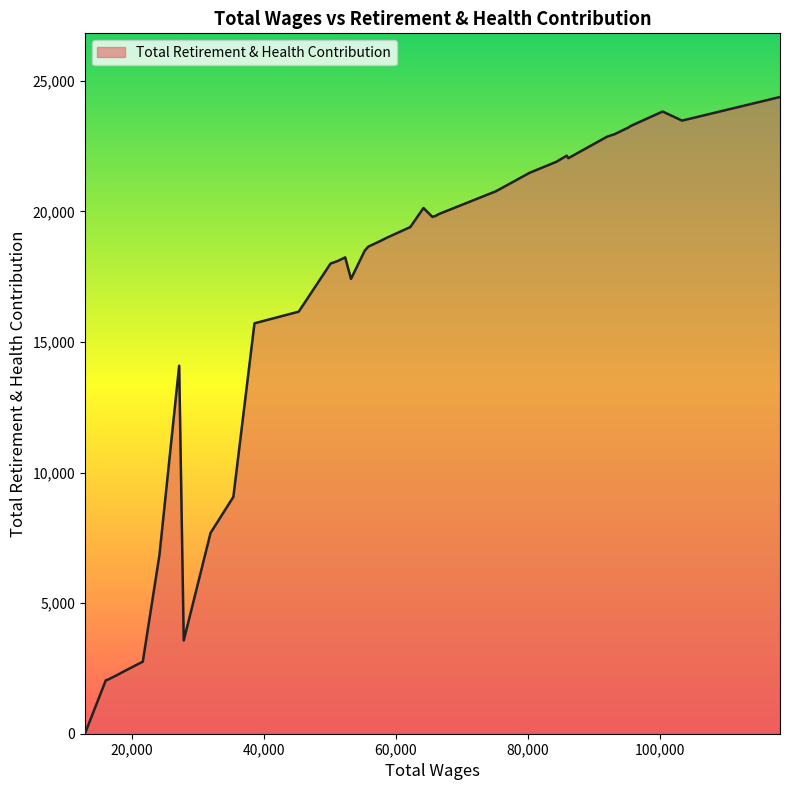

What is the difference between the maximum and minimum values?

24381